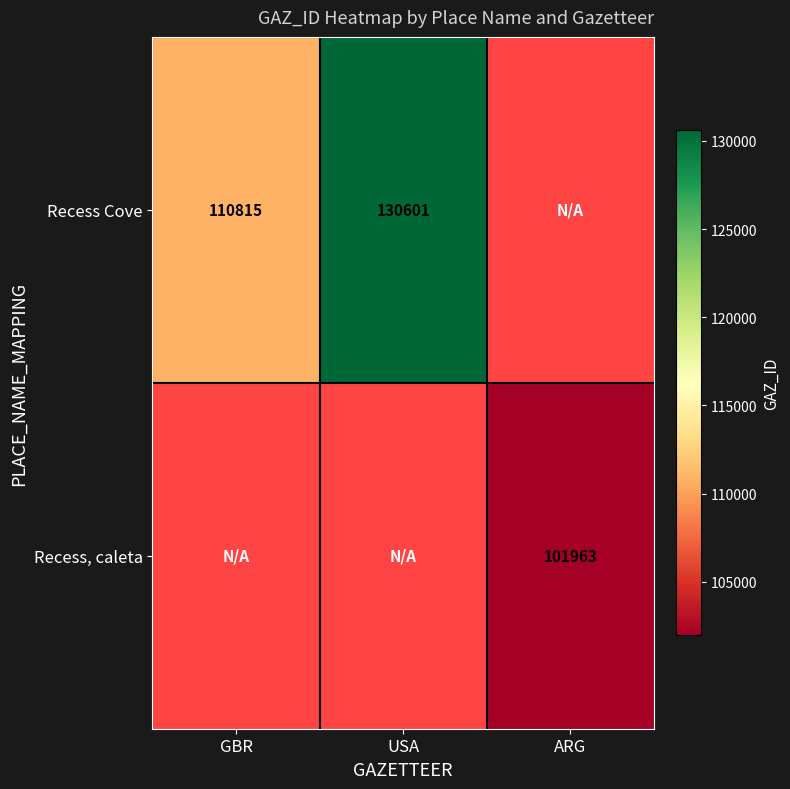

The Recess Cove series shows 130601 at USA. True or false?

True